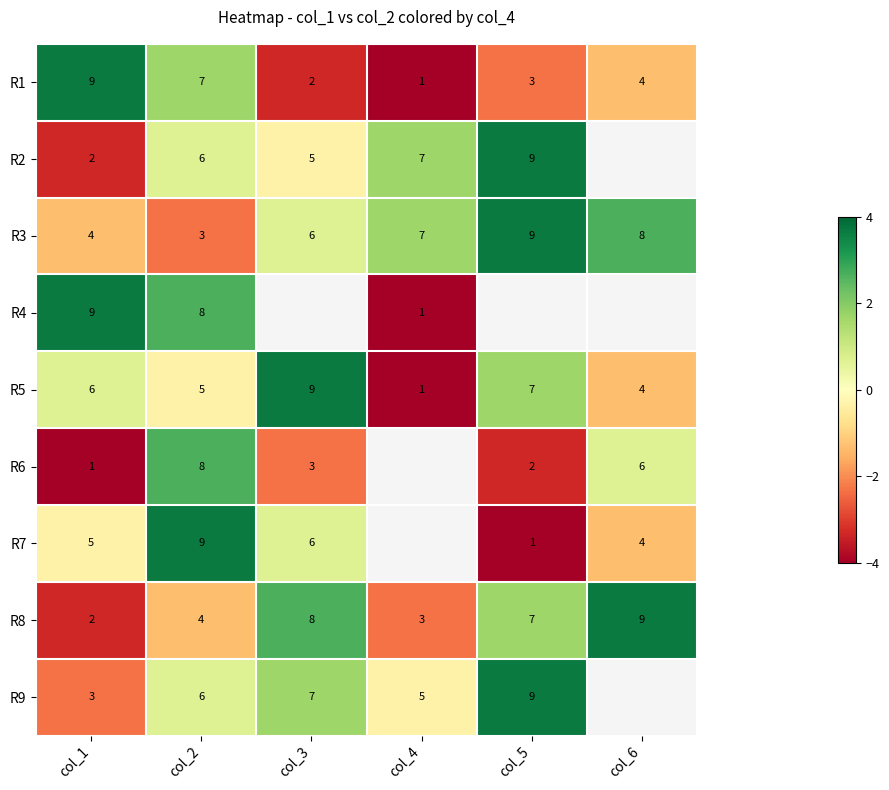

Which category has the lowest value across all series?

col_4